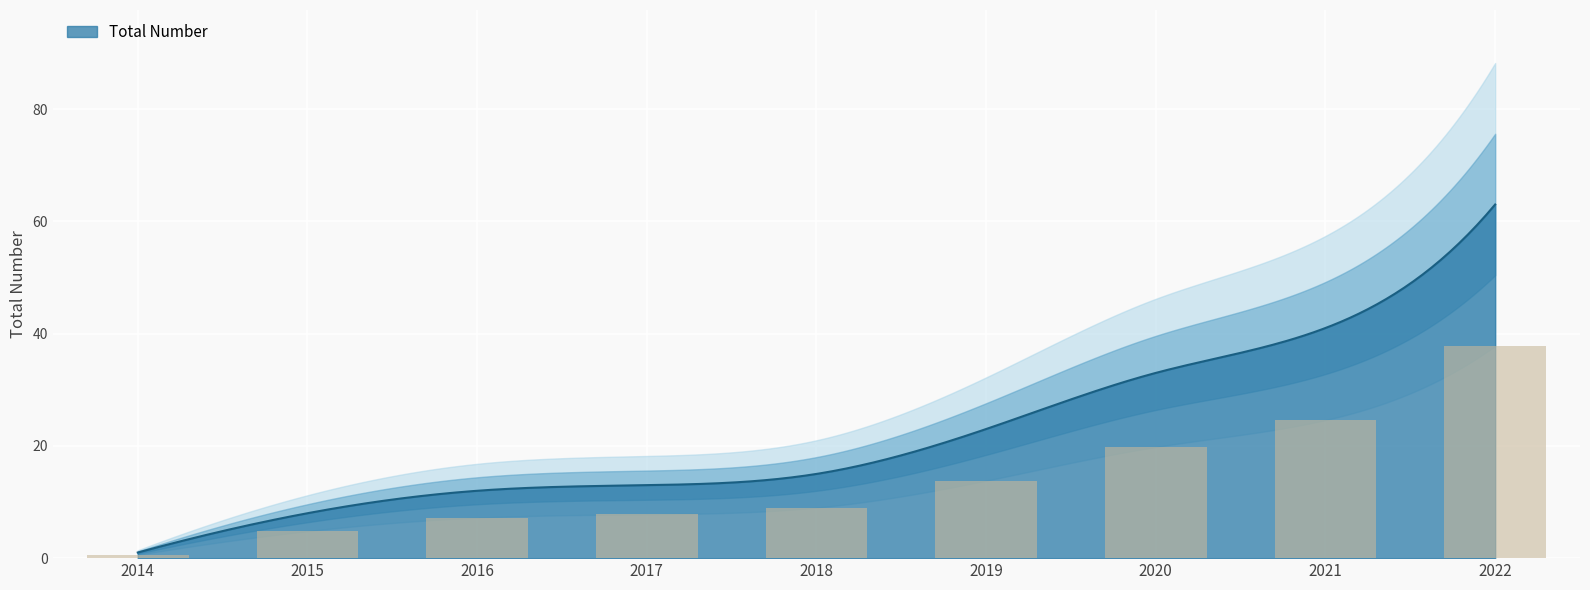

Are the bars horizontal?

No